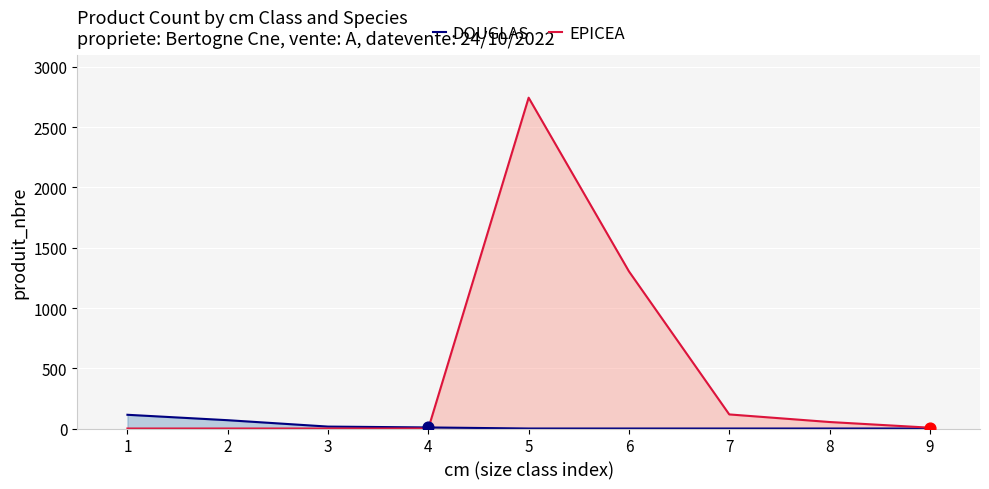

What is the total value across all series at 2?

69